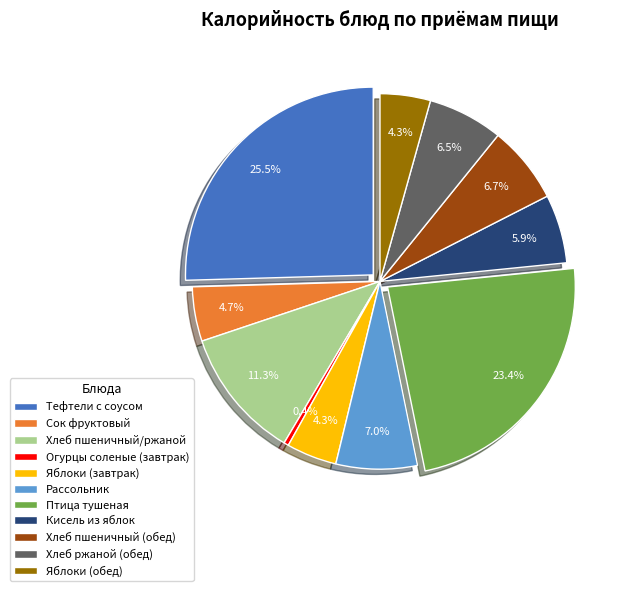

To the nearest percent, what is the difference between the largest and smallest slice percentages?

25%